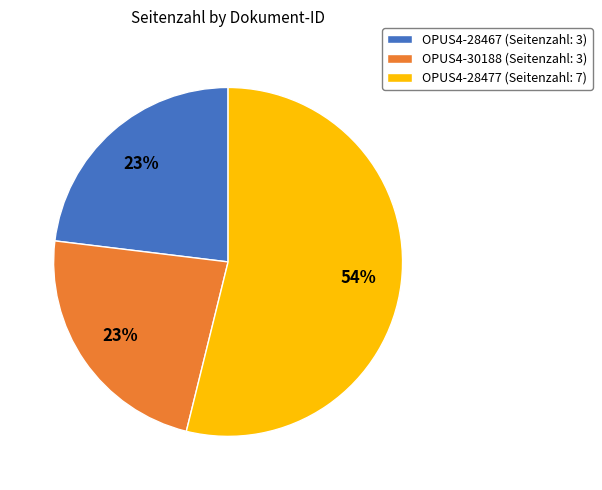

To the nearest percent, what is the difference between the largest and smallest slice percentages?

31%